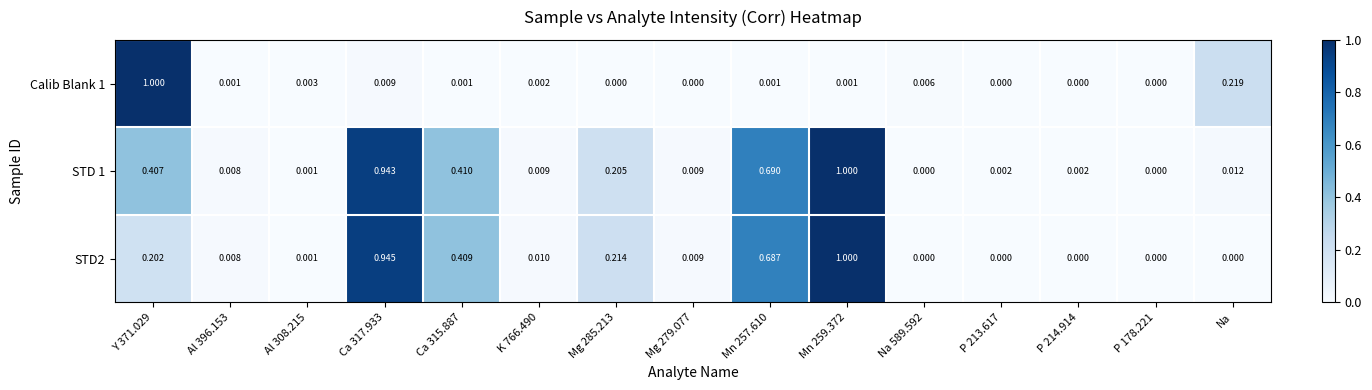

Is the value of Calib Blank 1 at Na greater than the value of STD2 at P 213.617?

Yes